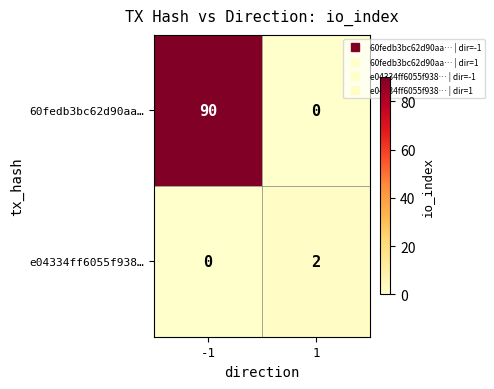

List the series in order of their overall mean, highest first.

60fedb3bc62d90aa…, e04334ff6055f938…